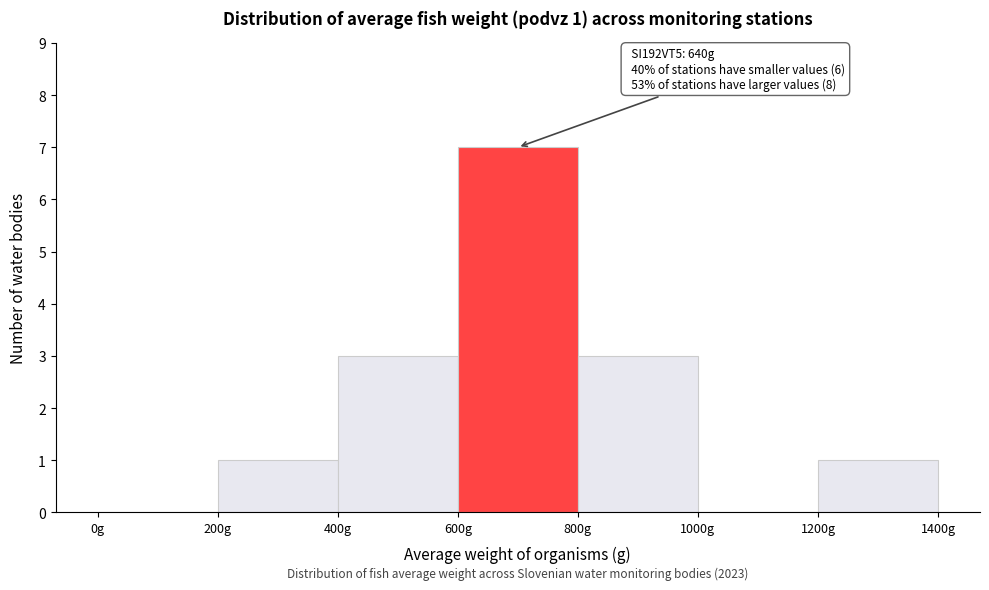

Over which range of the x-axis is the bar tallest?

600 to 800